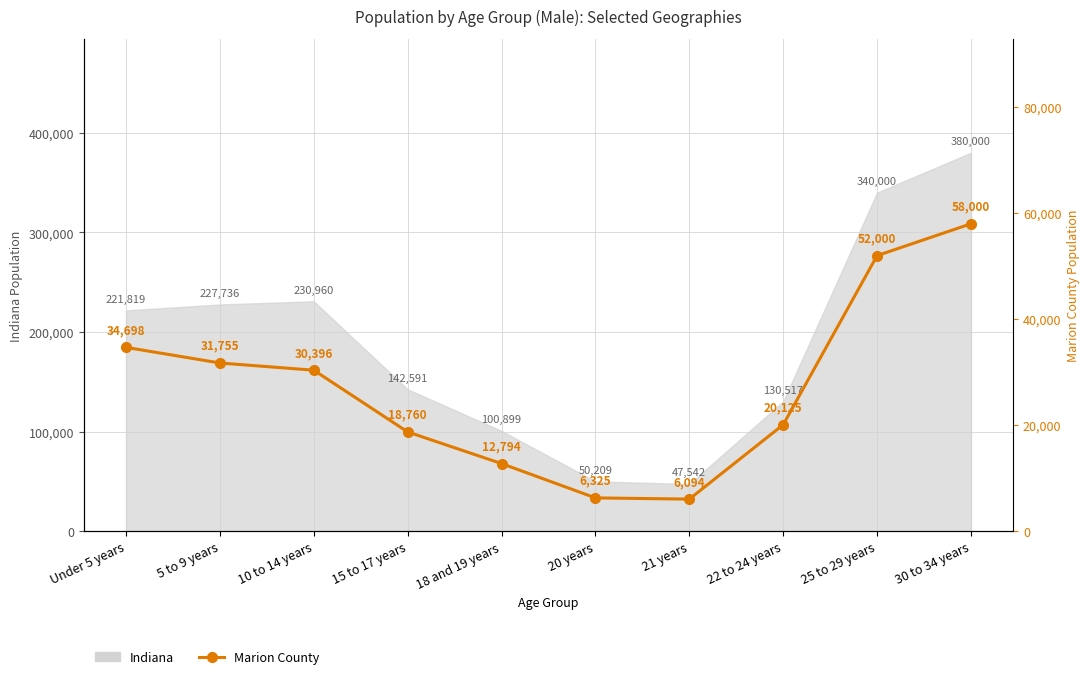

True or false: the data shows 12794 at 18 and 19 years.

True